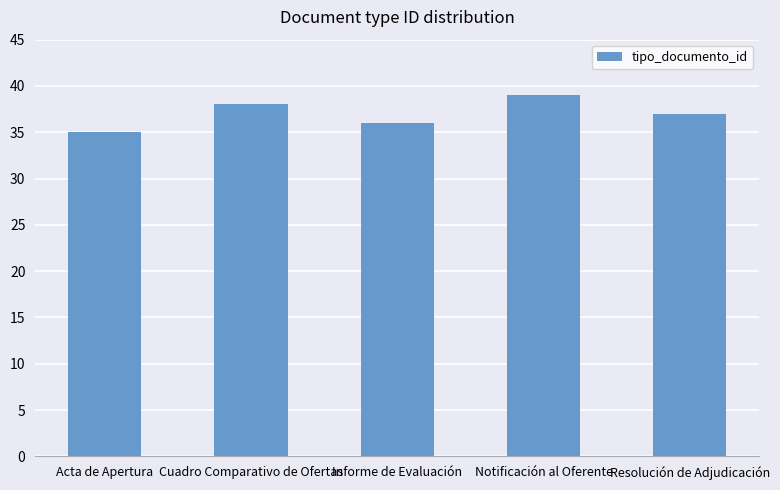

What is the average value?

37